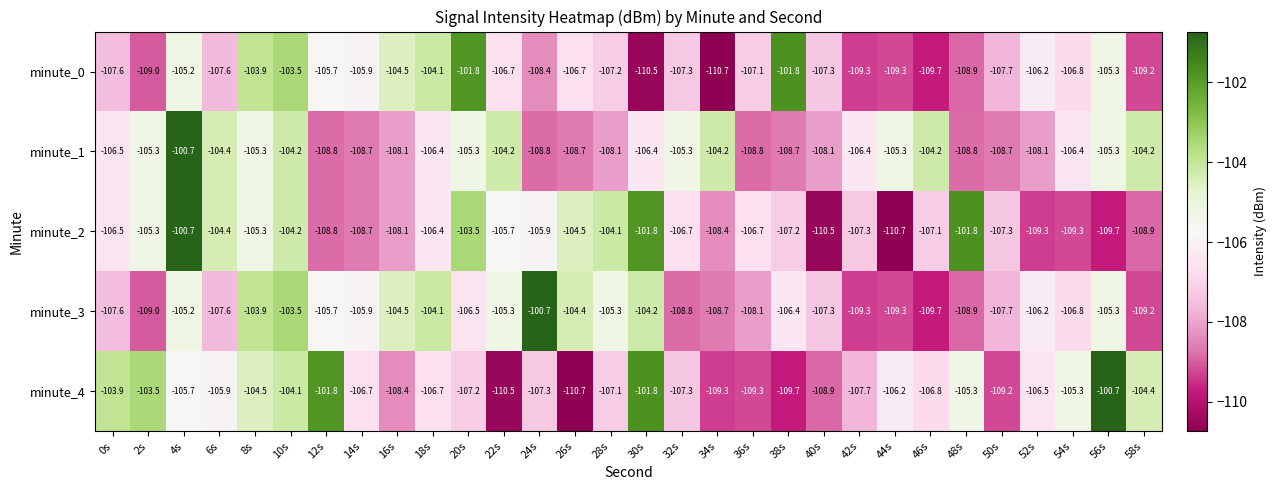

At which label does minute_1 first exceed -106?

2s